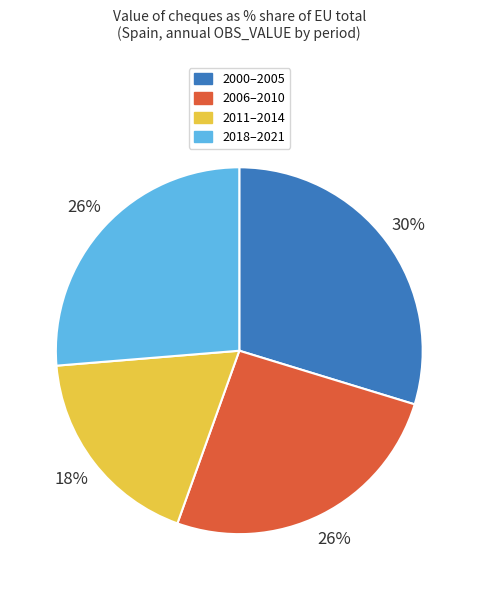

Is the sum of 2018–2021 and 2011–2014 greater than half?

No